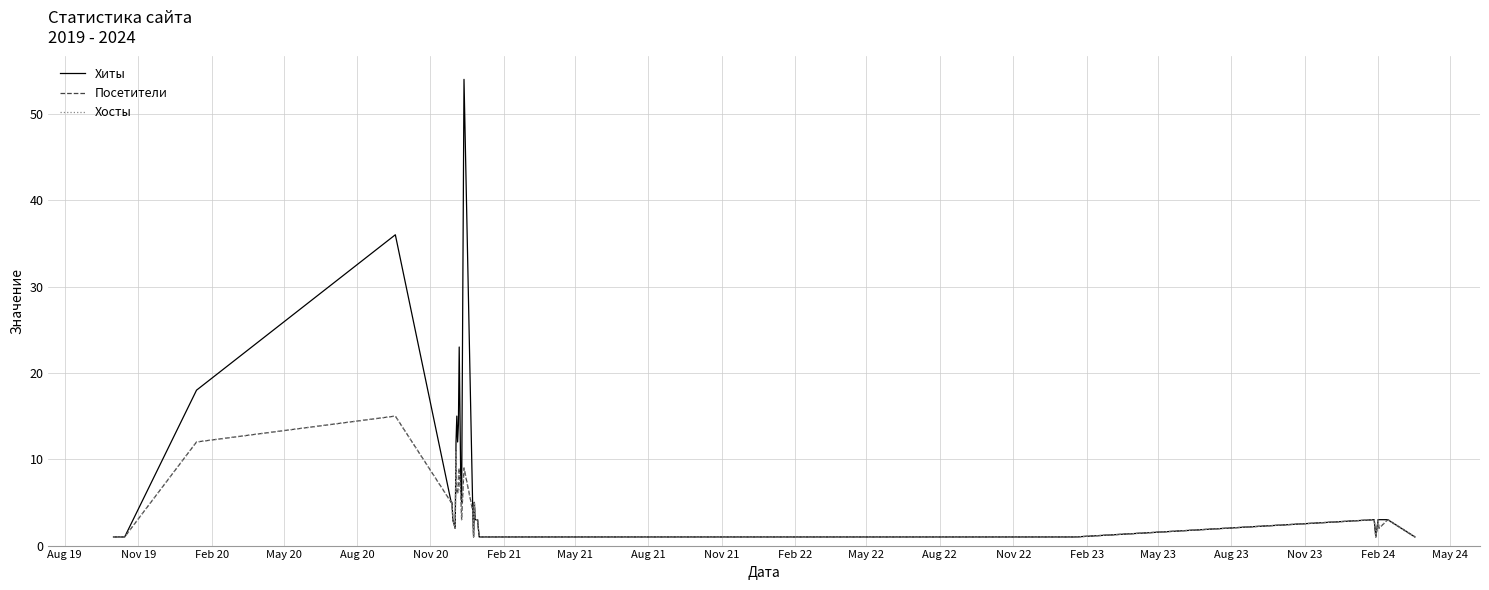

How many interior local valleys does the Хосты series have?

5